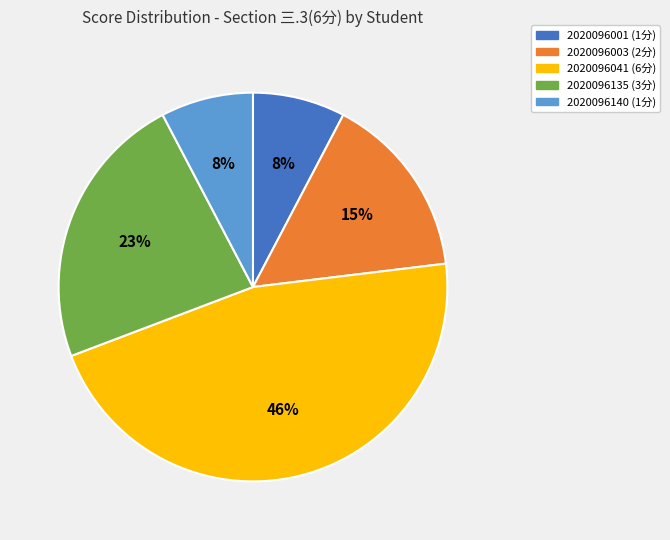

Is there any slice that represents more than half of the pie?

No